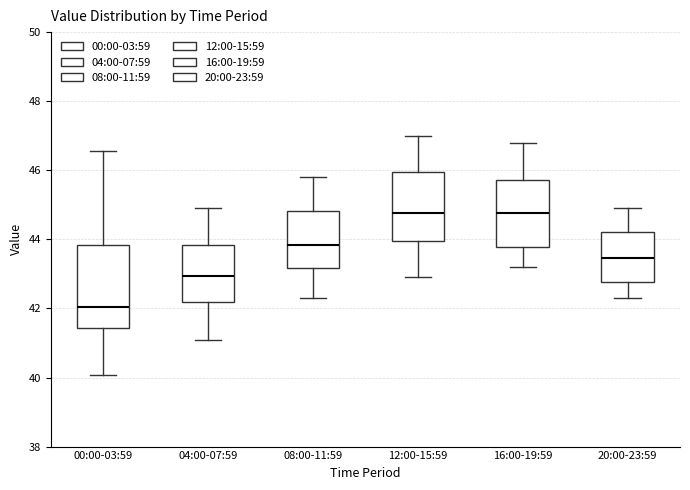

Comparing the boxes themselves (not the whiskers), which one is the tallest?

00:00-03:59